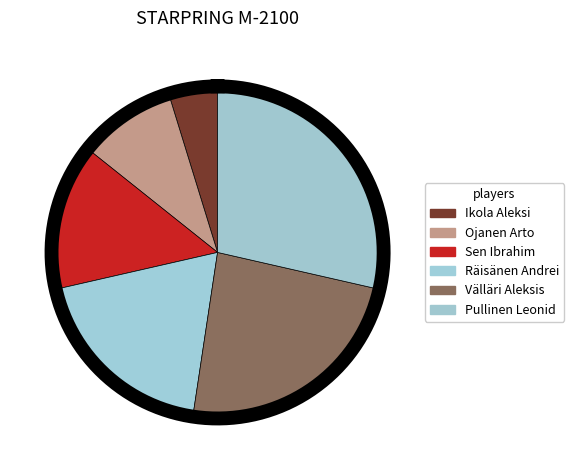

Does Välläri Aleksis represent more than half of the total?

No